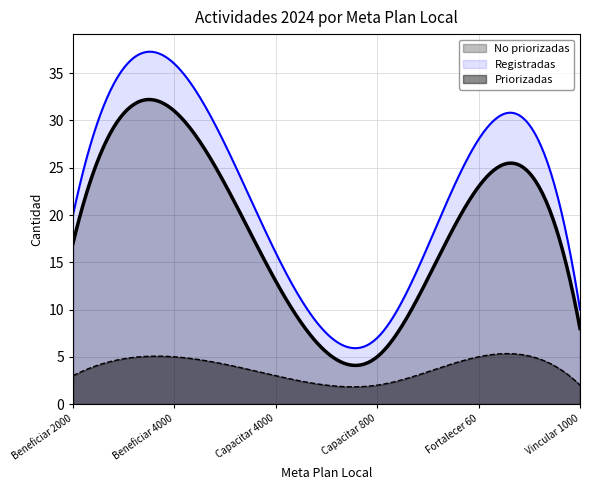

What is the total value across all series at Beneficiar 2000?

40.0